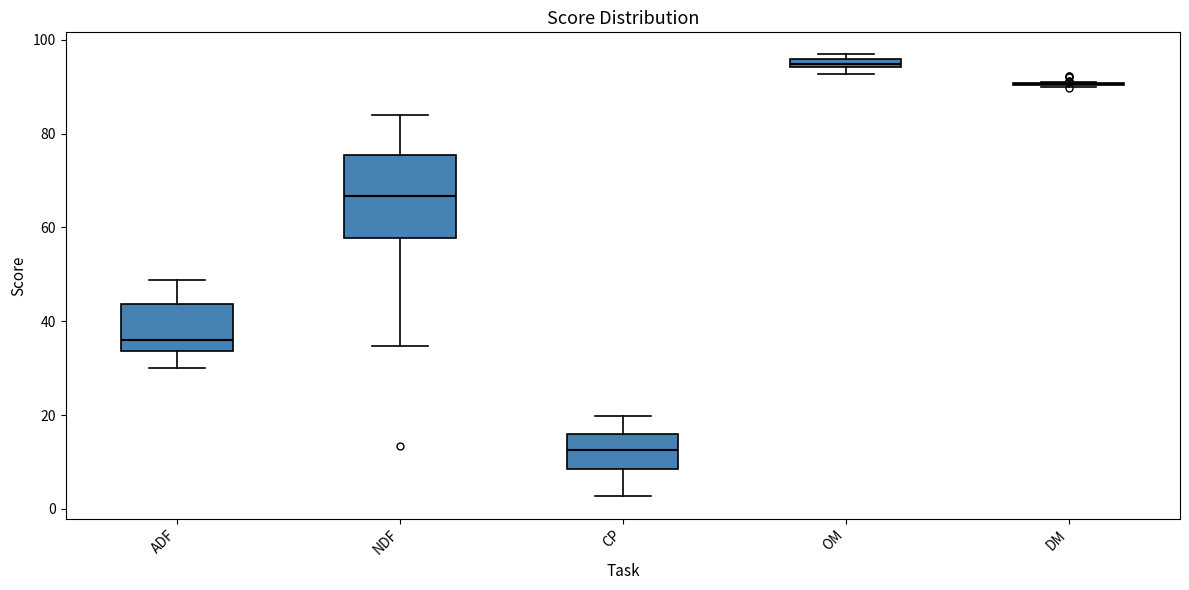

Comparing the boxes themselves (not the whiskers), which one is the tallest?

NDF